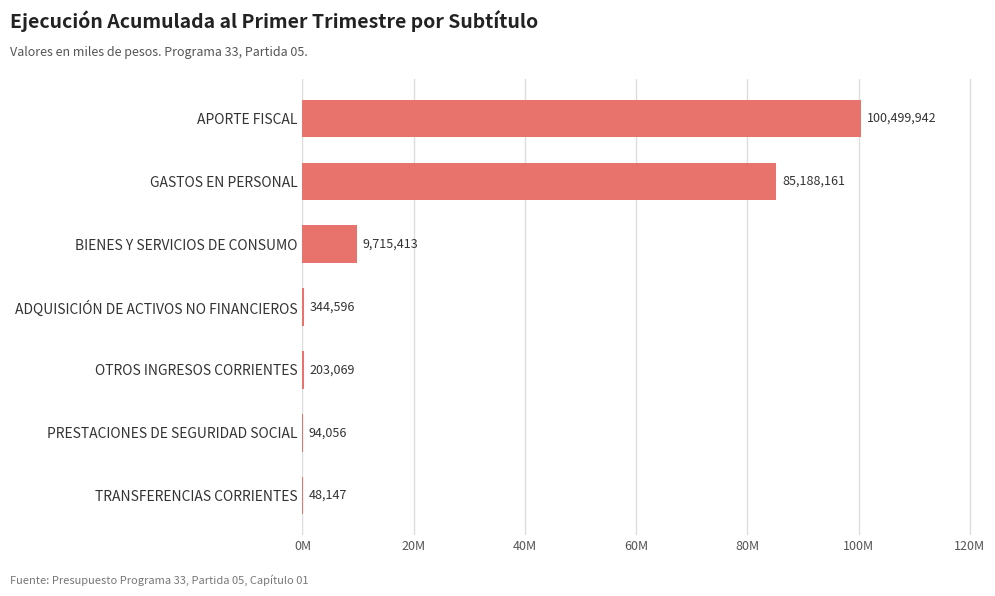

Are the bars horizontal?

Yes